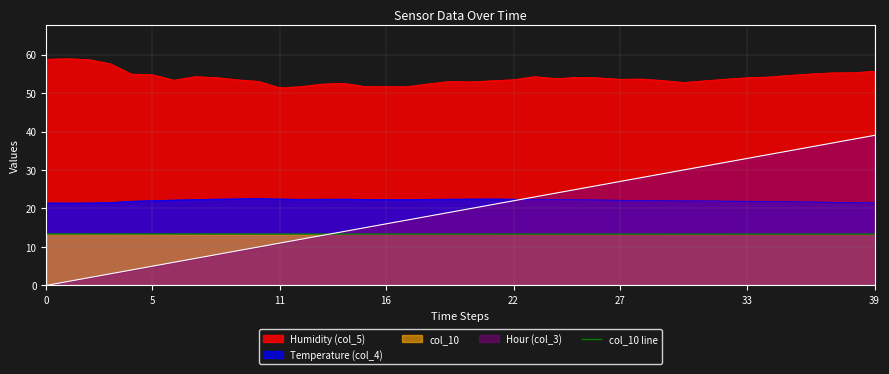

The value at 33 is 18.3. True or false?

False